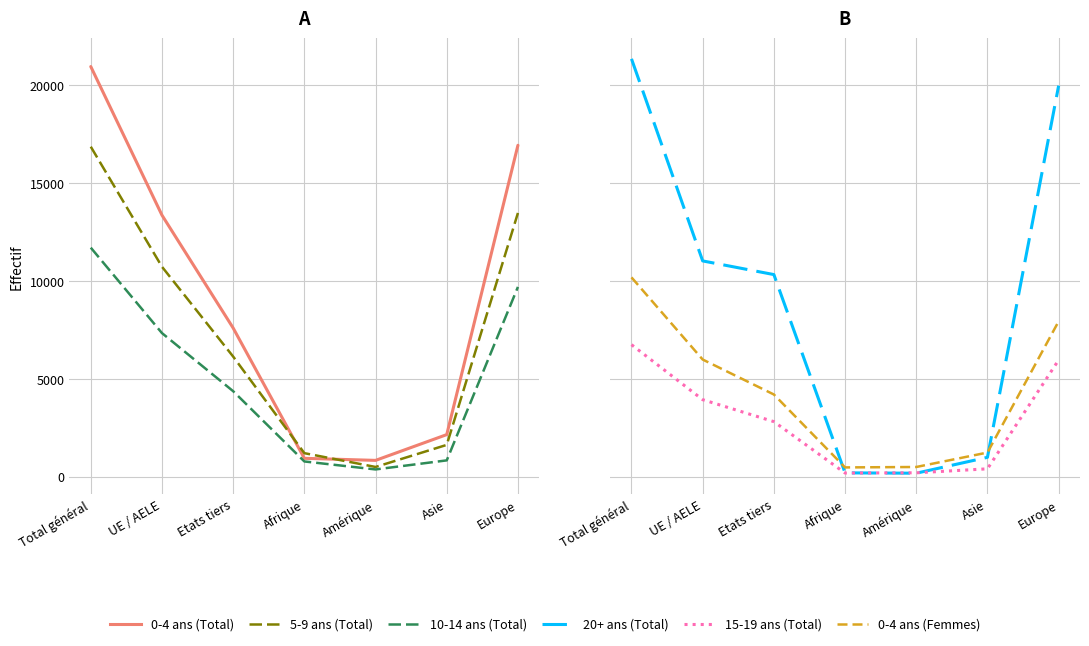

Where is 0-4 ans (Total) nearest to the value 10895?

UE / AELE